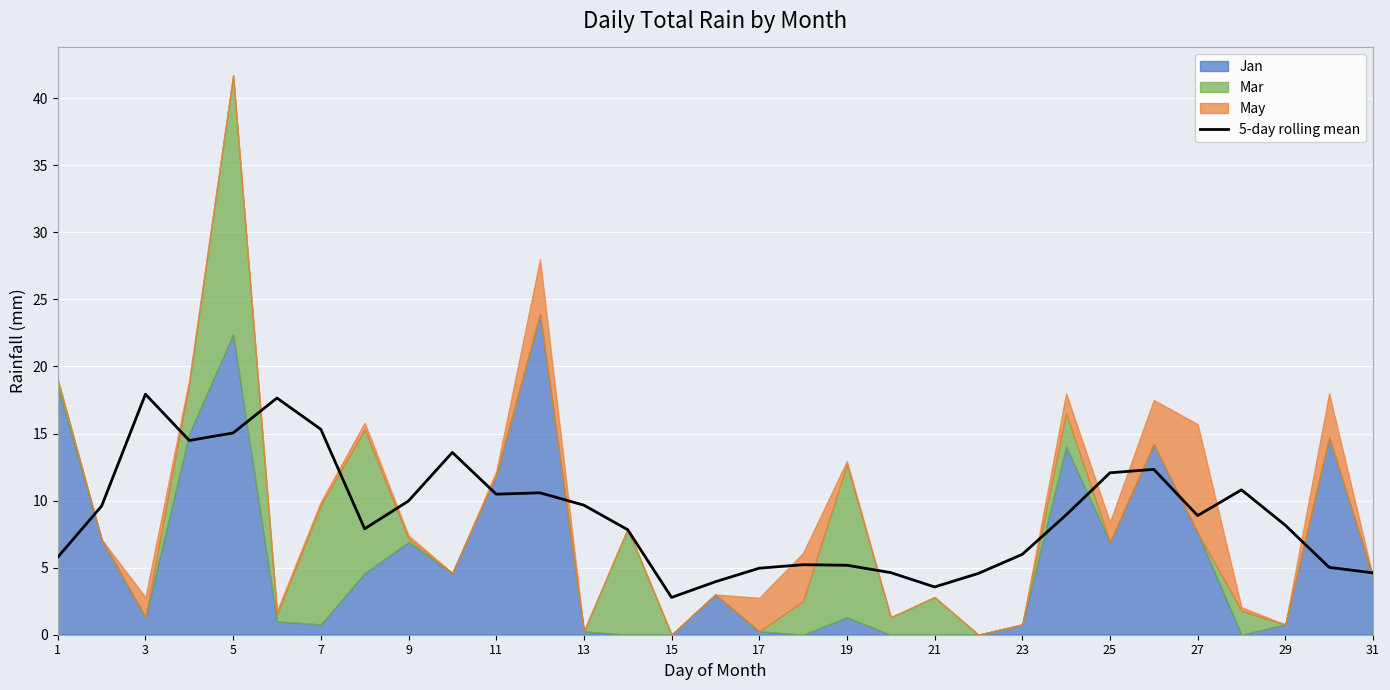

What is the maximum value for 5-day rolling mean?

17.9